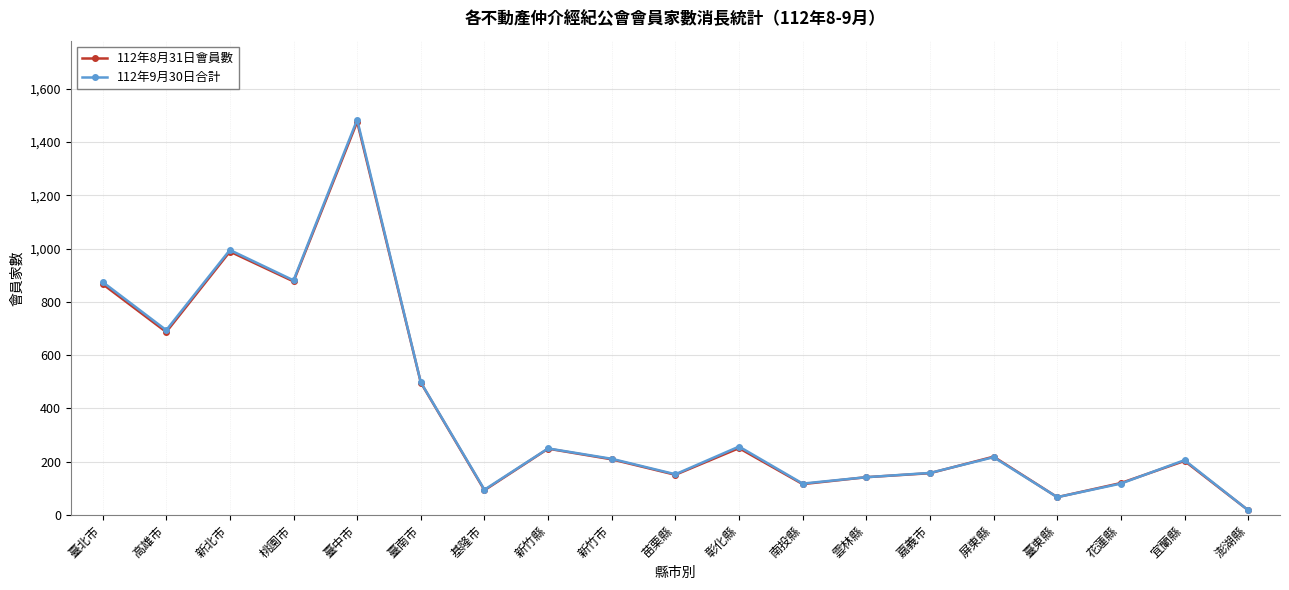

Is it true that 112年8月31日會員數 equals 1186 at 桃園市?

False